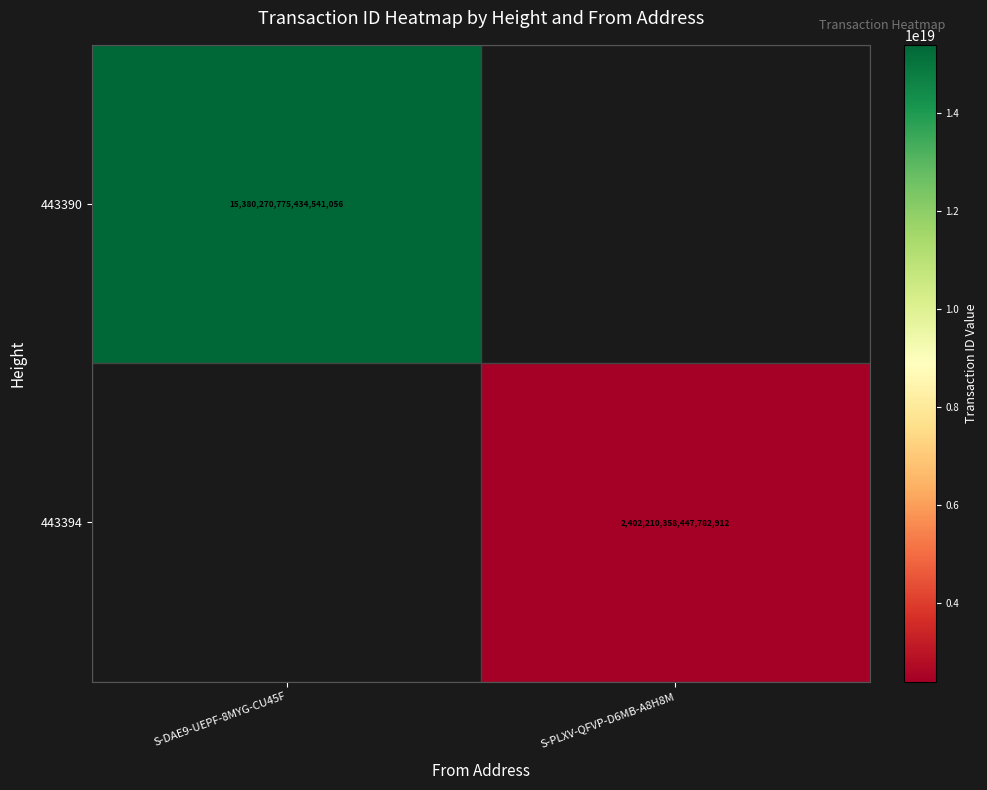

The value of 443394 at S-PLXV-QFVP-D6MB-A8H8M is 1446951503021846528.0. True or false?

False